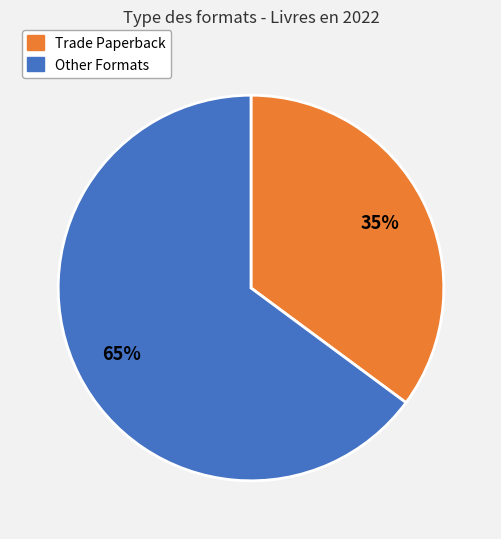

Is there any slice that represents more than half of the pie?

Yes